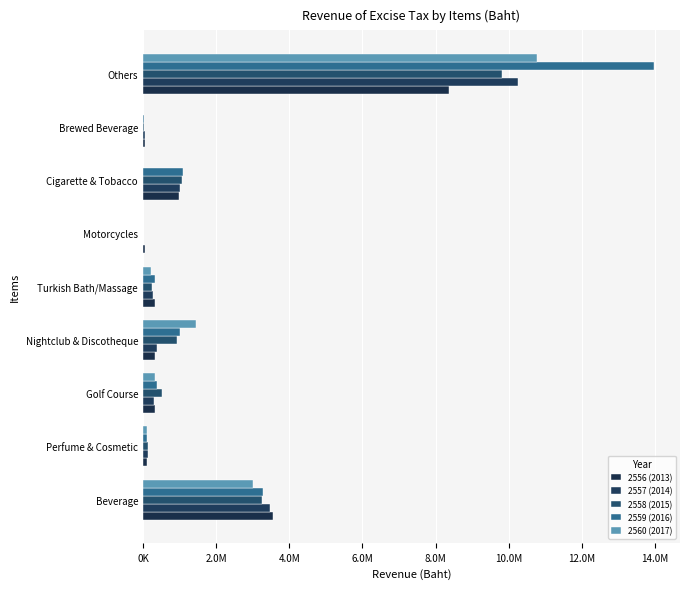

Count the number of data series in this chart.

5